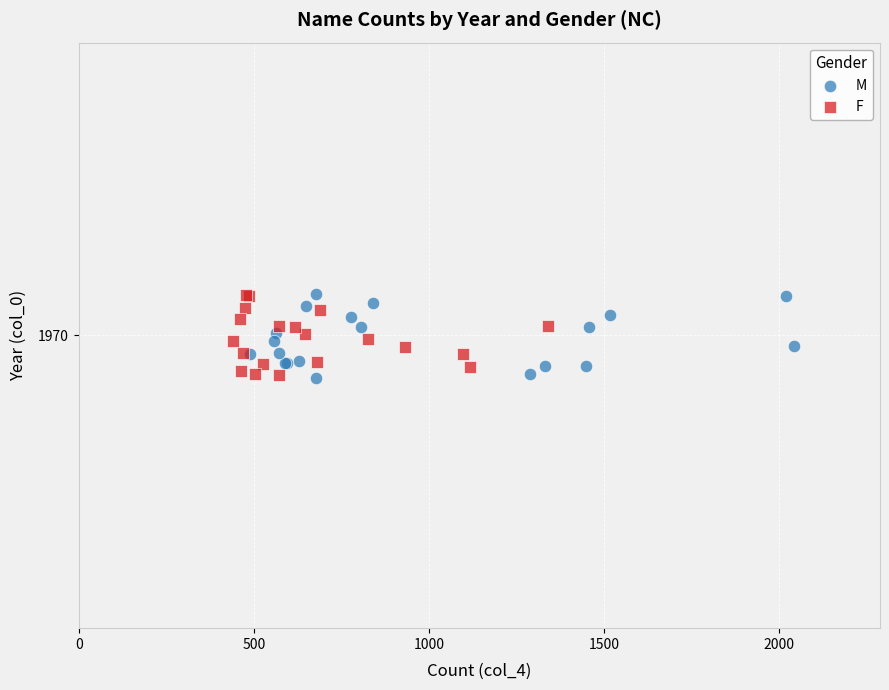

What are all the series names shown in the legend?

M, F